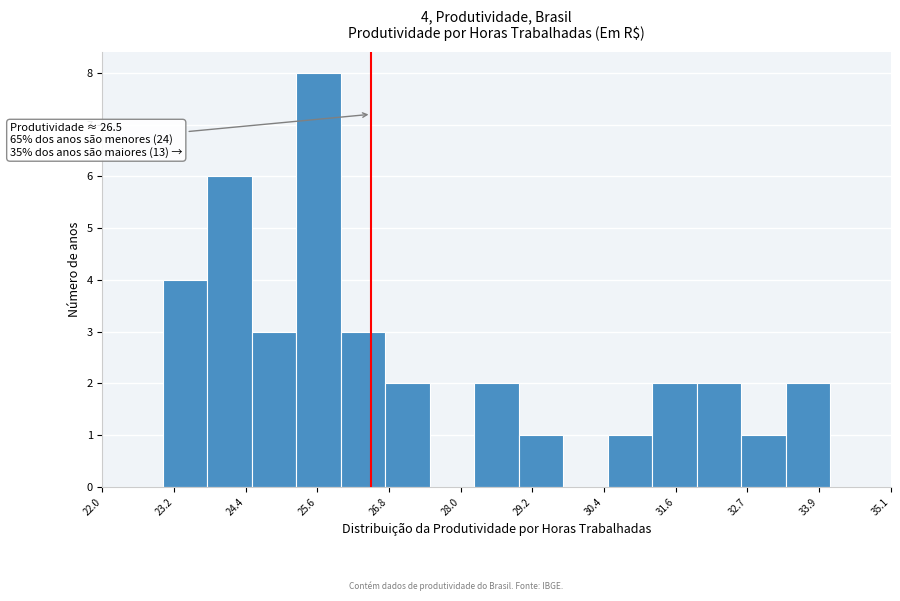

Read against the x-axis, roughly where is the centre of the tallest bar?

25.6